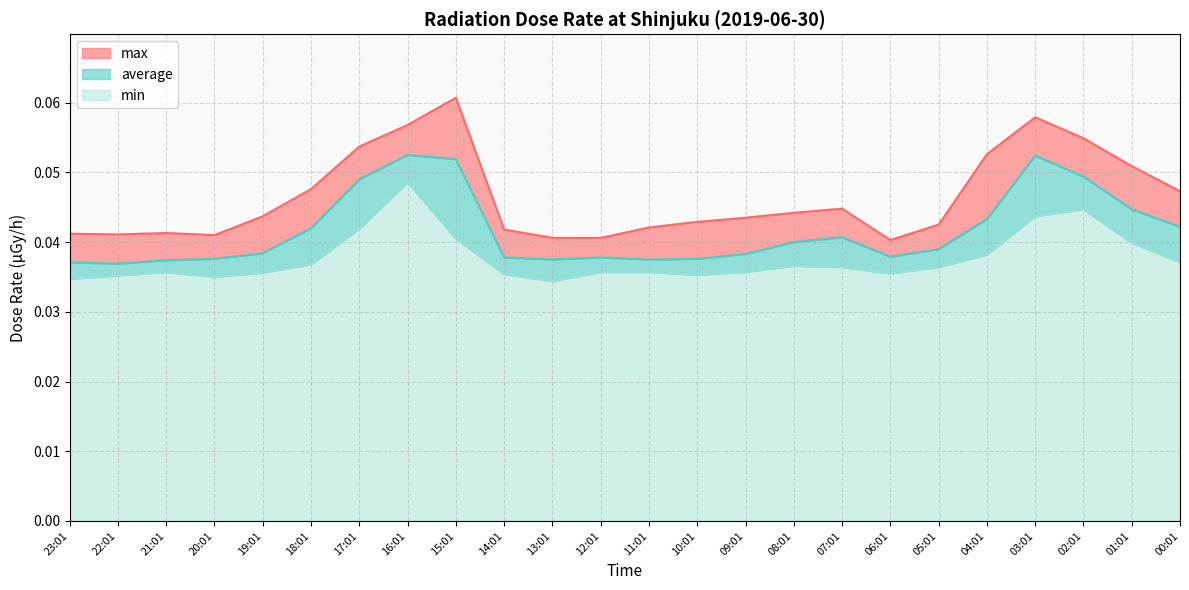

What are all the series names shown in the legend?

max, average, min